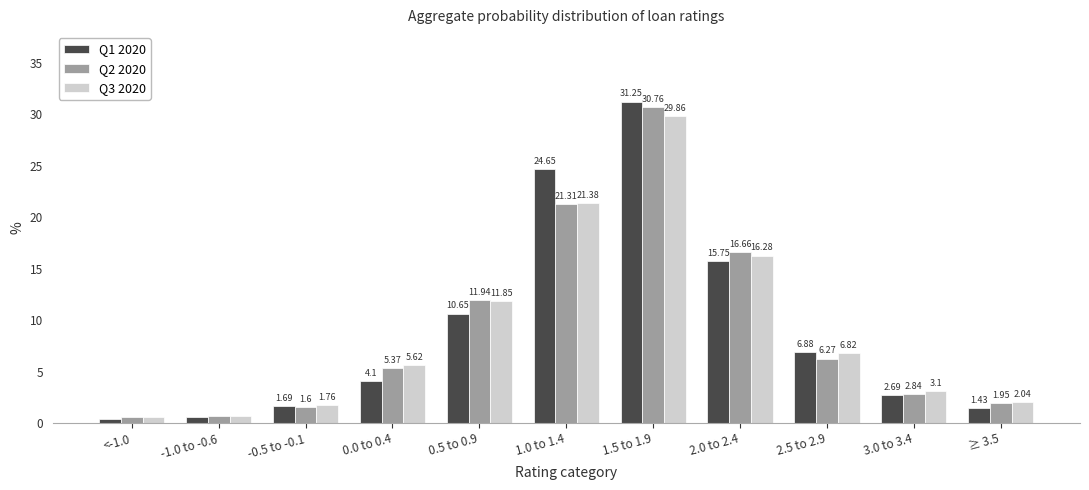

What is the average value of the Q2 2020 series?

9.1